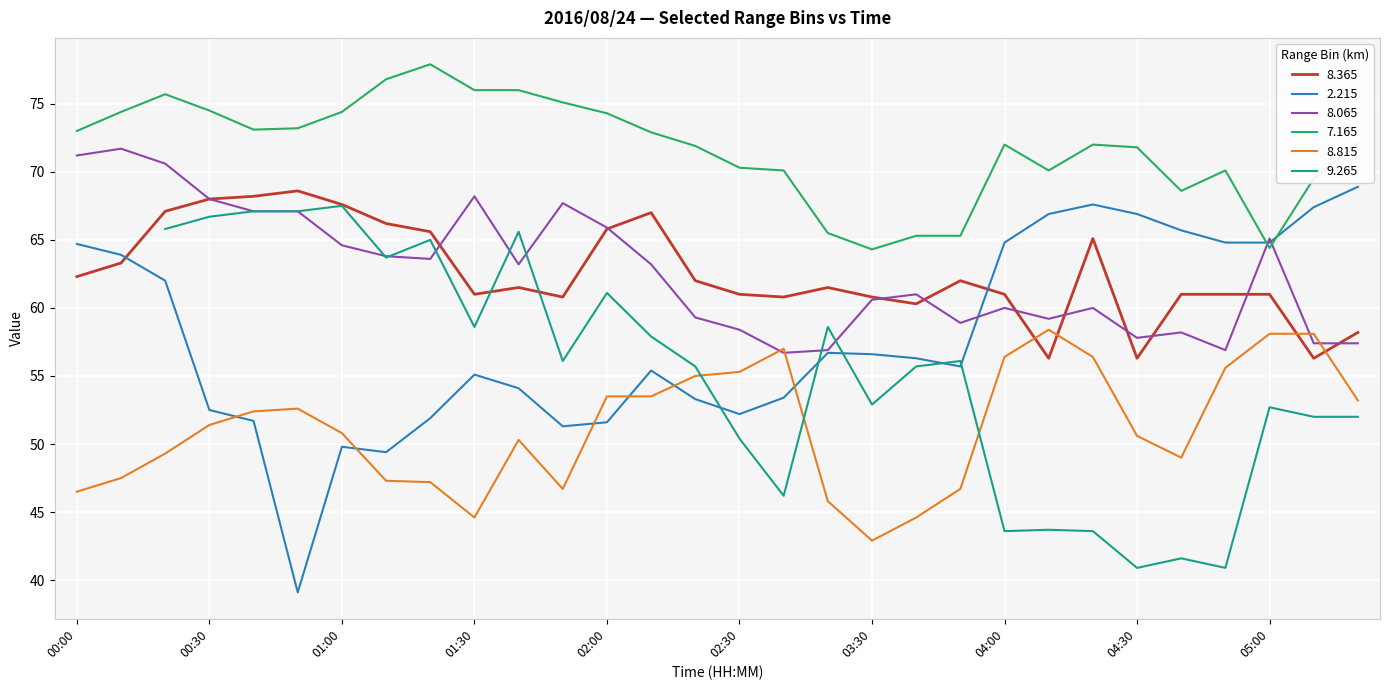

True or false: 8.365 and 7.165 intersect in this chart.

False